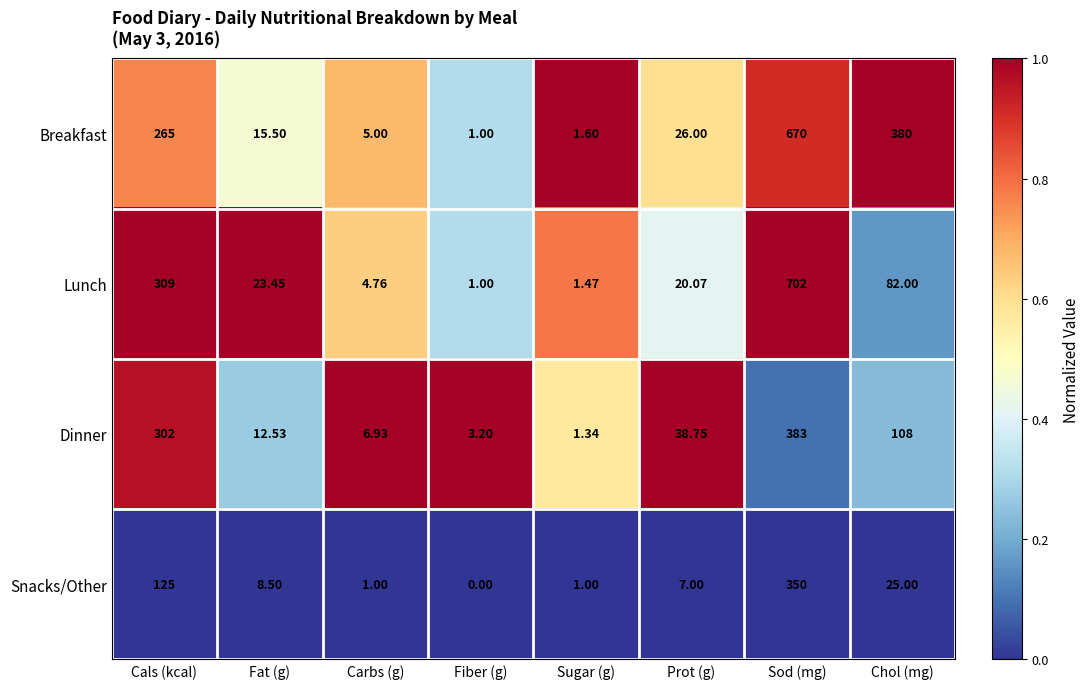

What is the difference between the highest and lowest values at Chol (mg)?

355.0